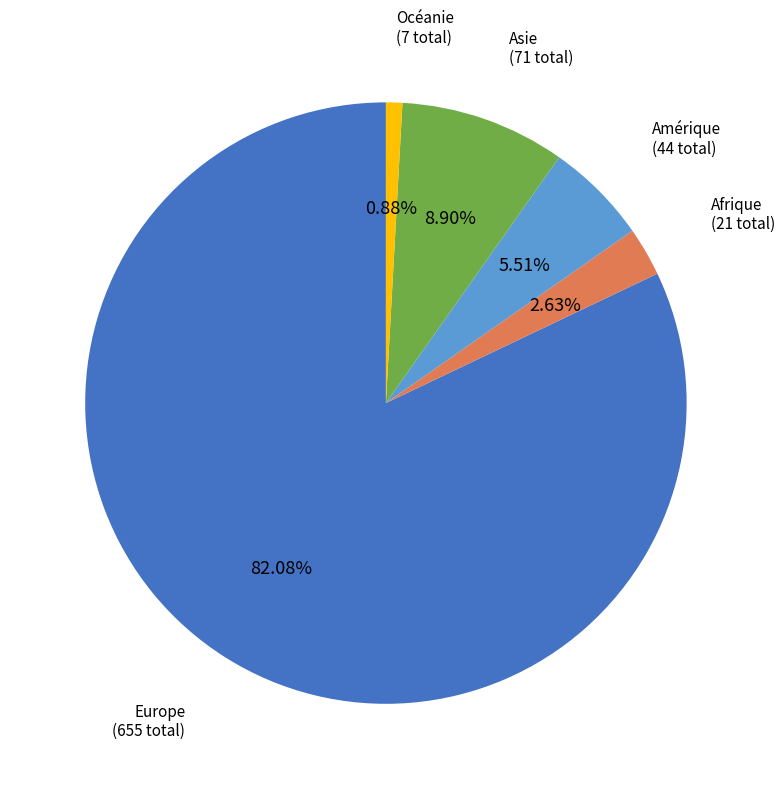

Does any single category account for the majority?

Yes